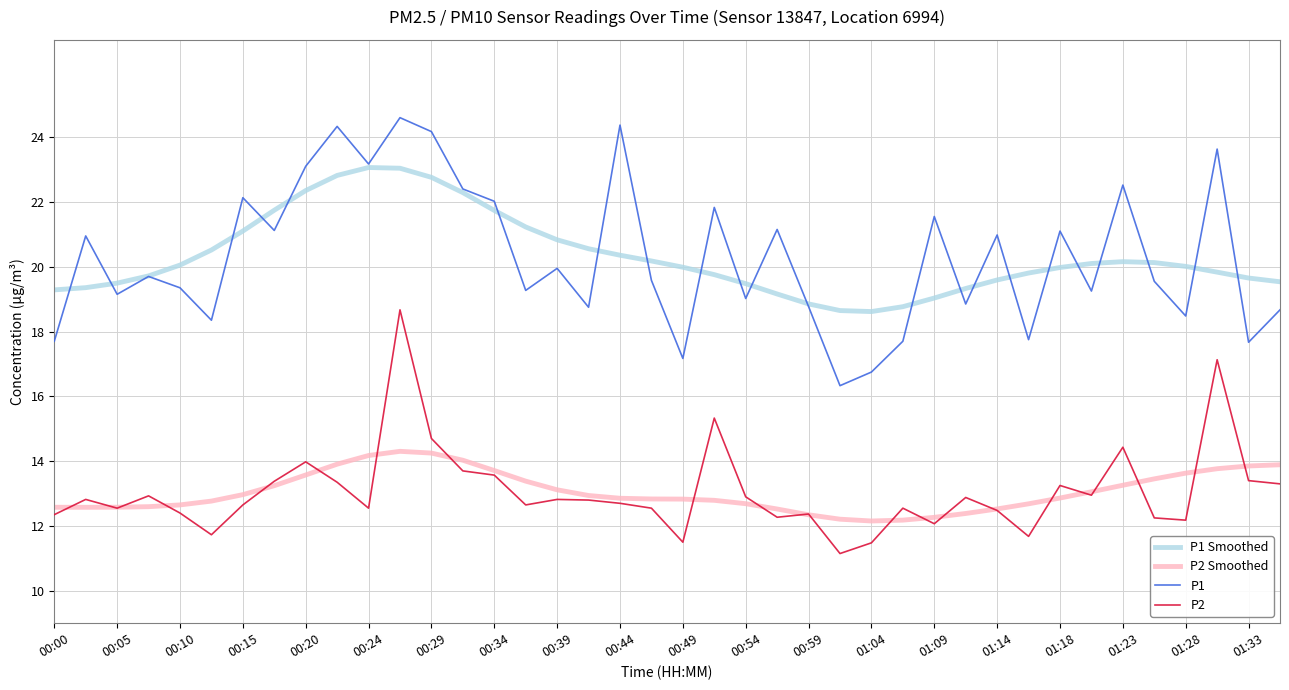

True or false: P1 Smoothed and P2 Smoothed cross at least once.

False